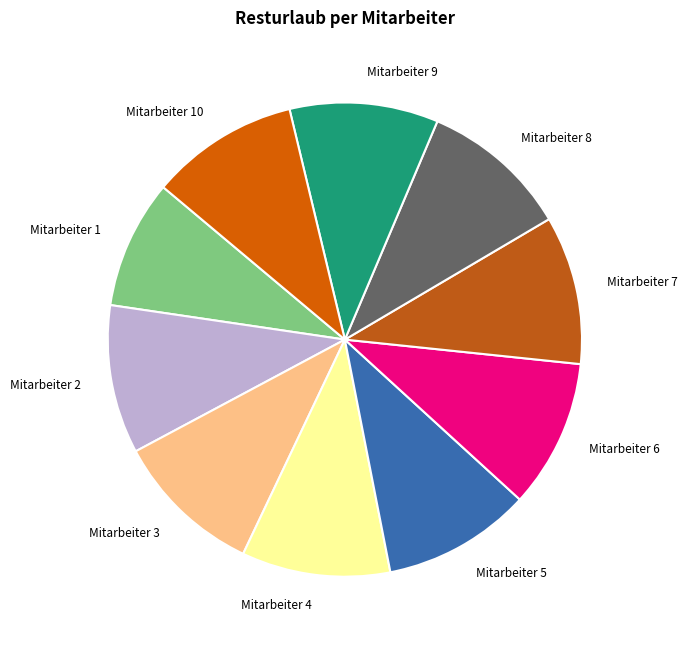

Which slice is the smallest?

Mitarbeiter 1